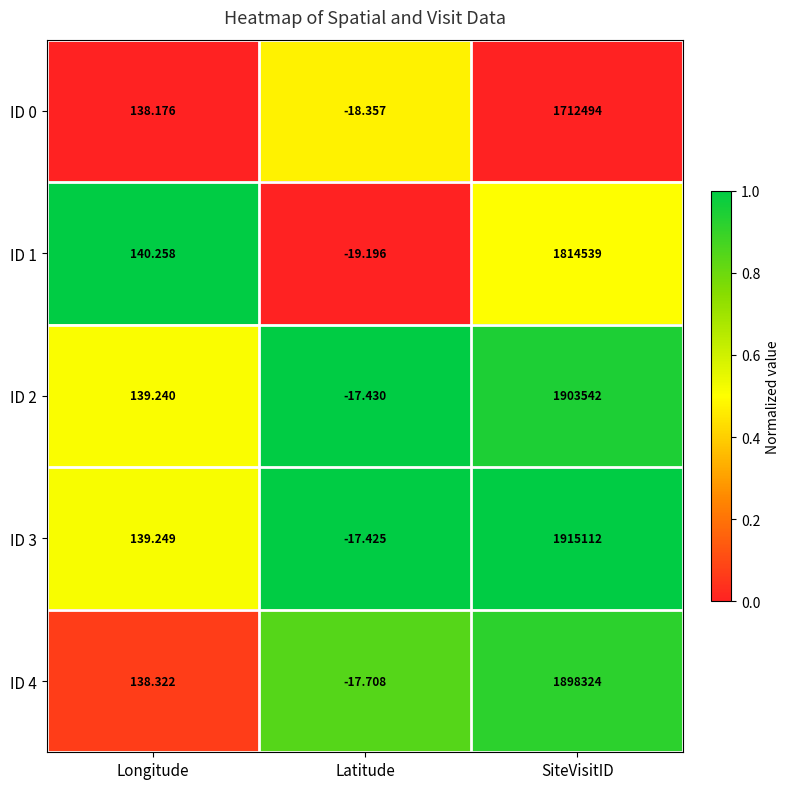

At which category is the sum across all series the highest?

SiteVisitID